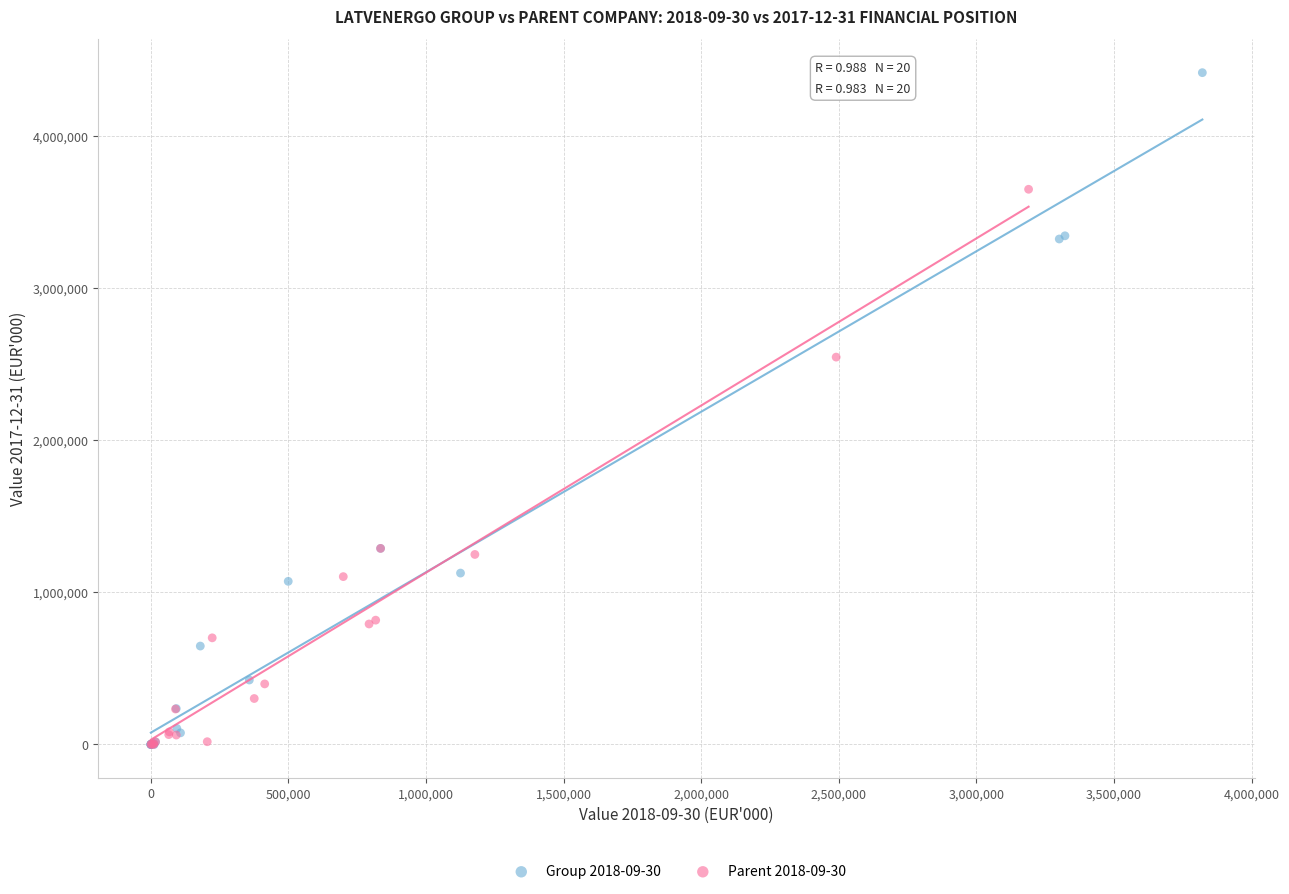

Which series has the widest spread of Y values?

Group 2018-09-30